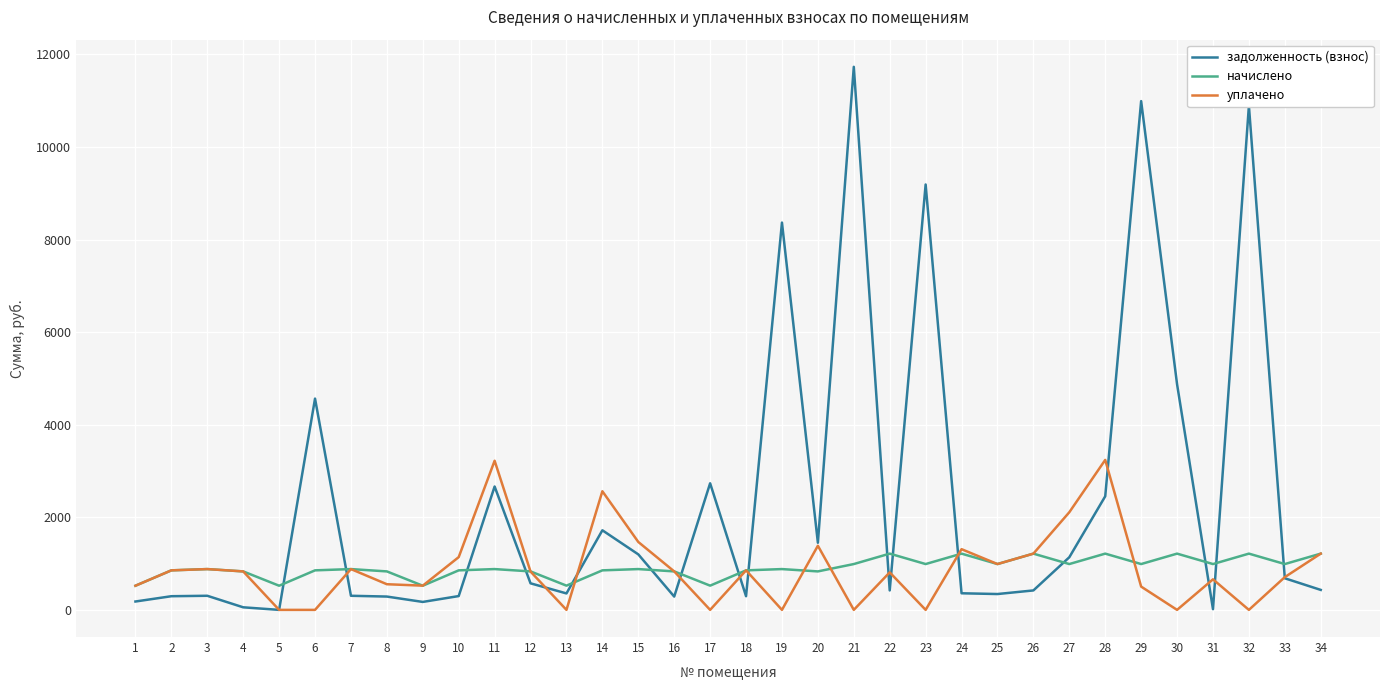

What is the maximum value shown in the chart?

11731.2